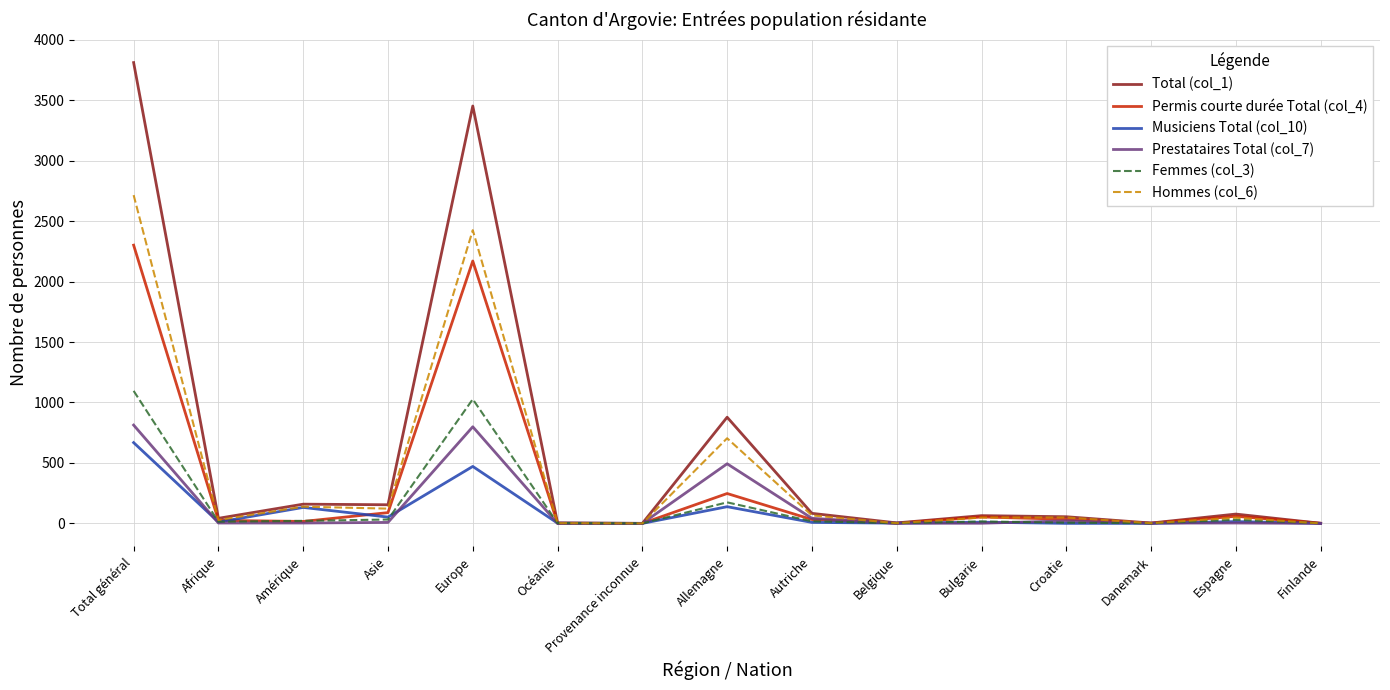

True or false: Permis courte durée Total (col_4) has more than 2 interior local peaks.

True